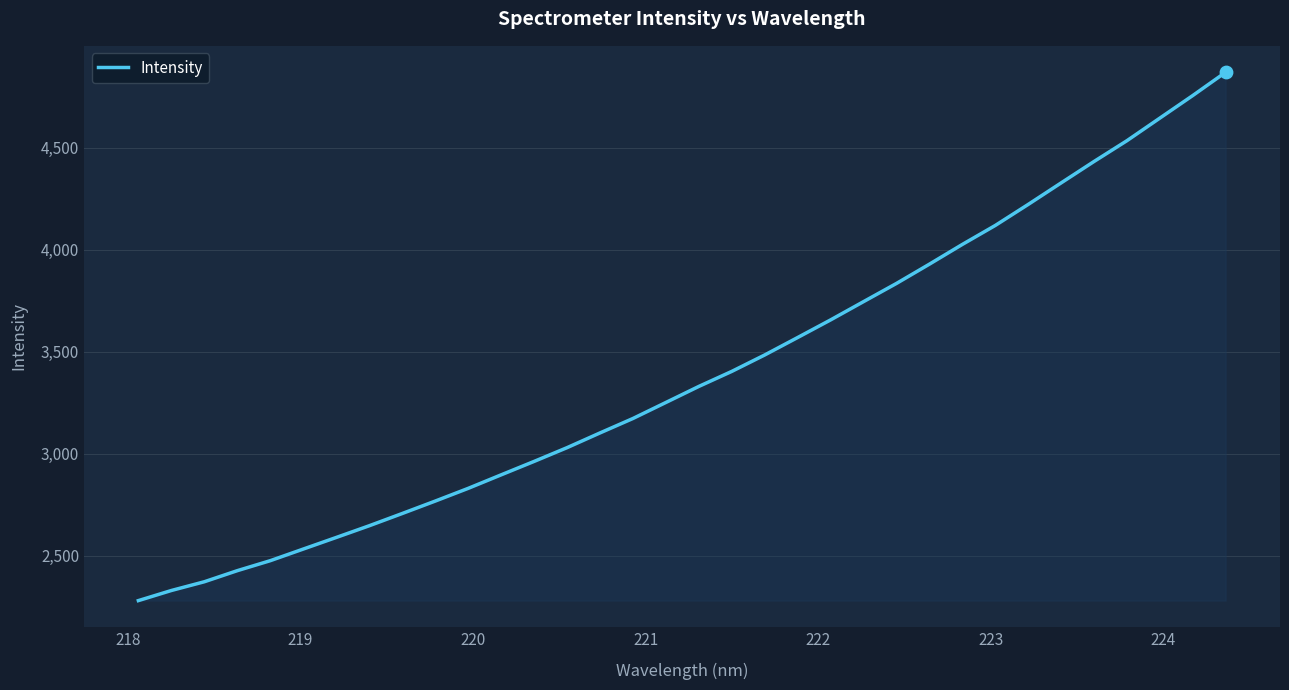

What is the difference between the maximum and minimum values?

2589.6